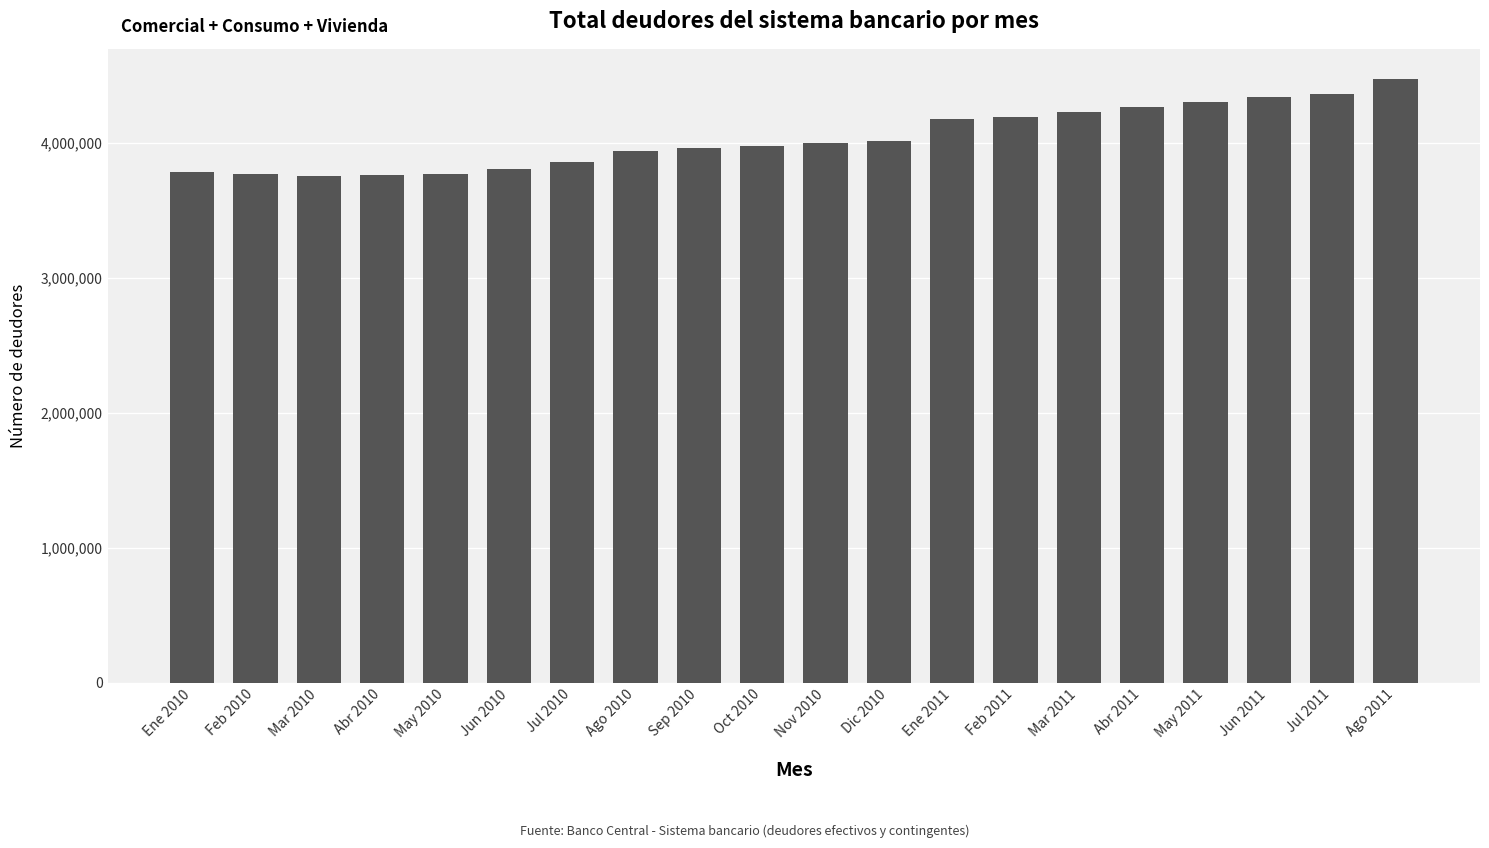

What is the ratio of the value at Ago 2010 to the value at Ene 2010?

1.0